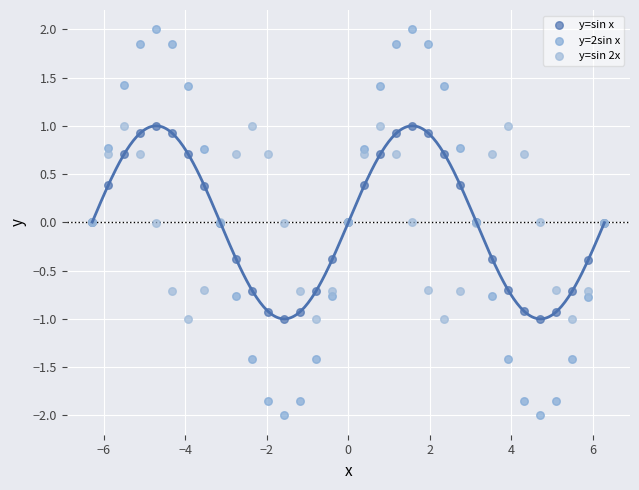

What are all the series names shown in the legend?

y=sin x, y=2sin x, y=sin 2x